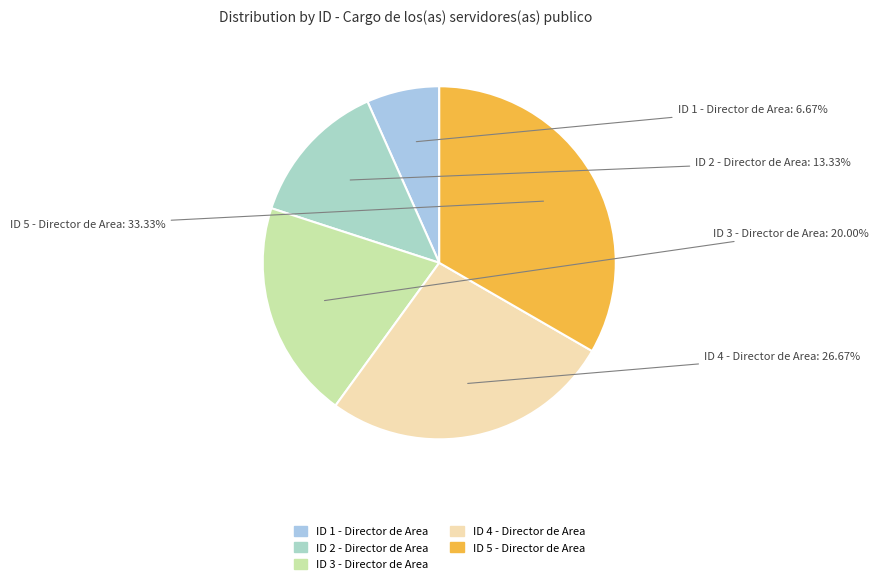

Does ID 3 - Director de Area represent more than half of the total?

No